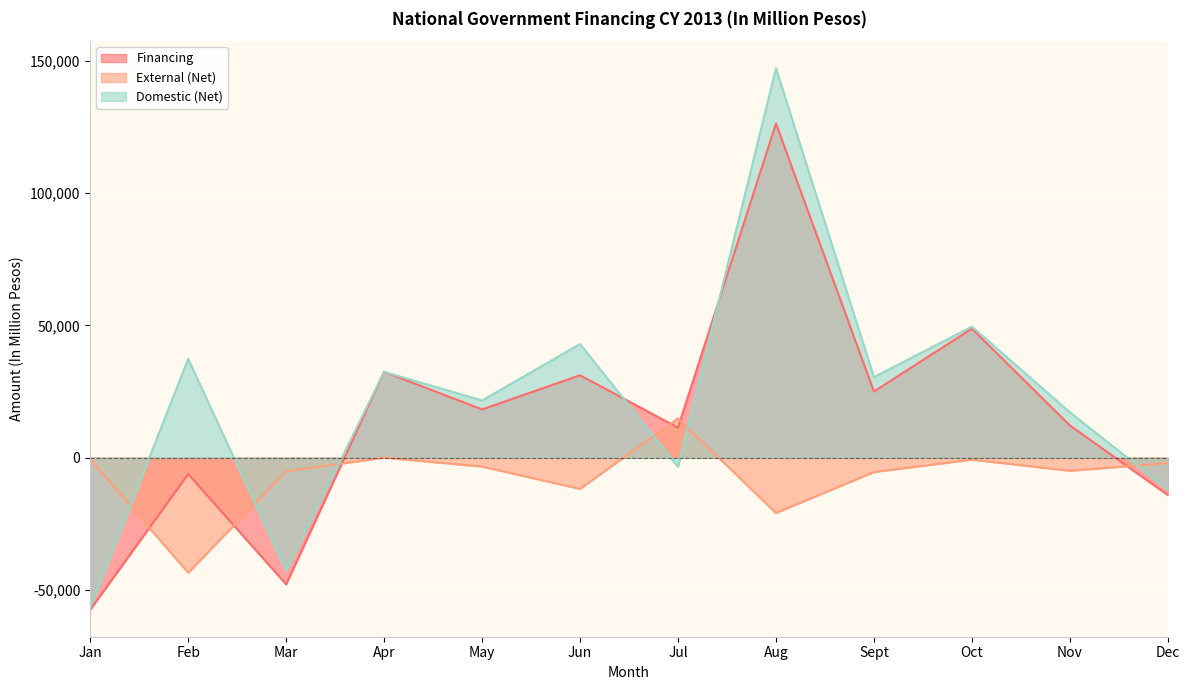

How many intersections are there between Financing and Domestic (Net)?

4